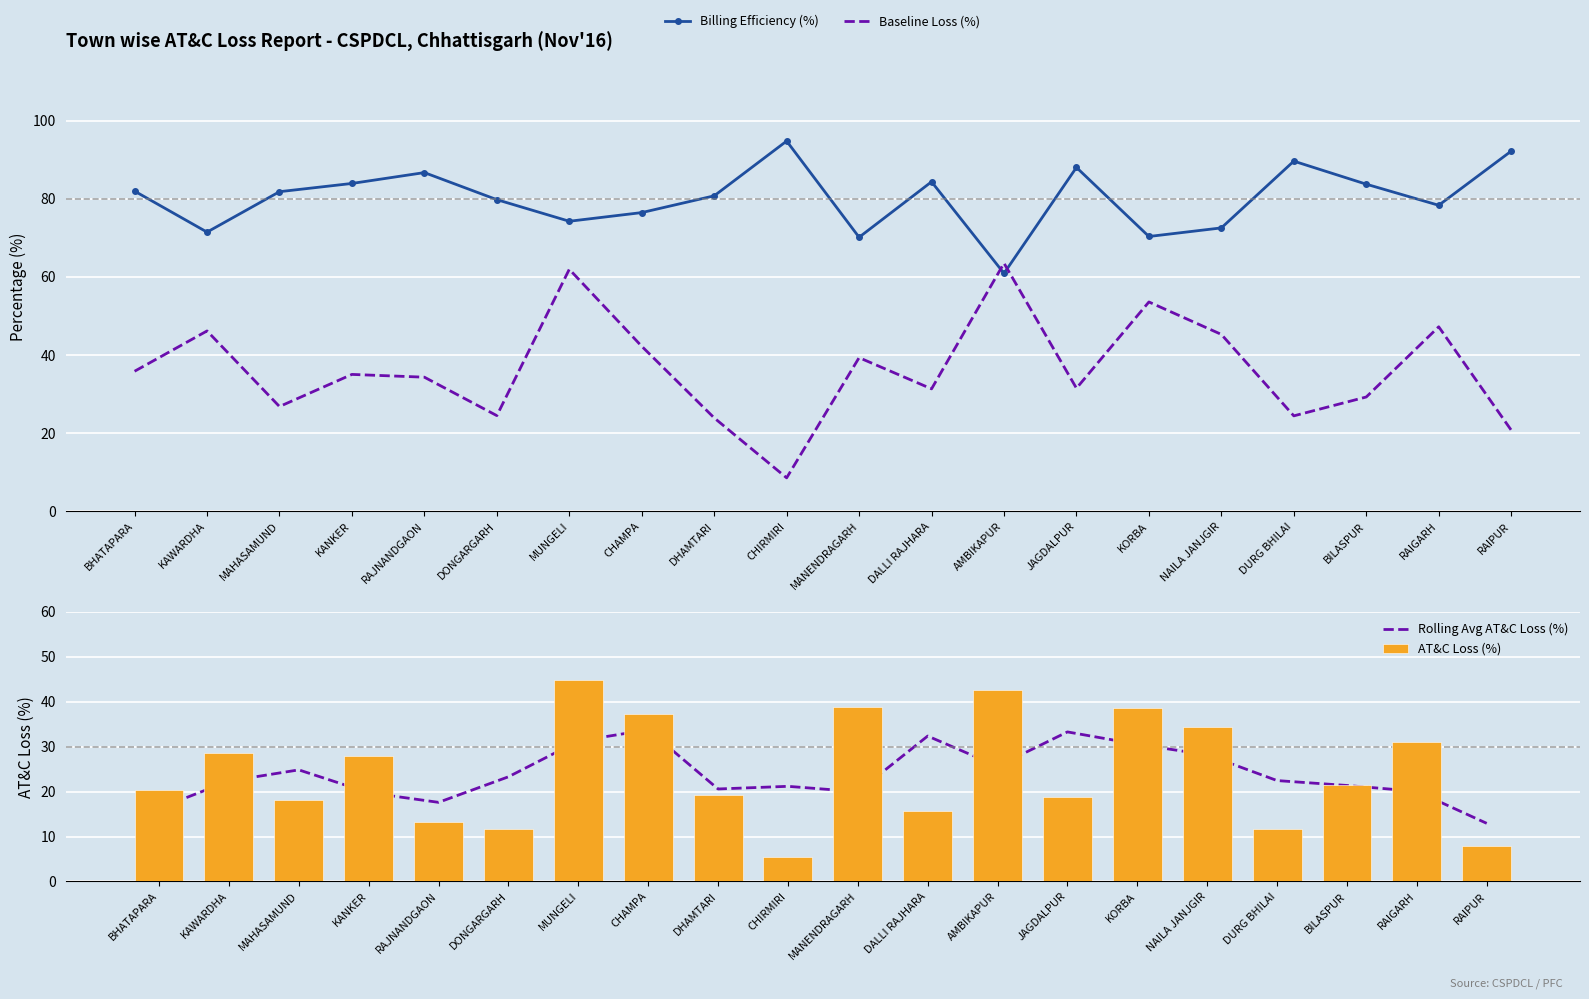

Rank the series at KAWARDHA from lowest to highest value.

Rolling Avg AT&C Loss (%), AT&C Loss (%), Baseline Loss (%), Billing Efficiency (%)